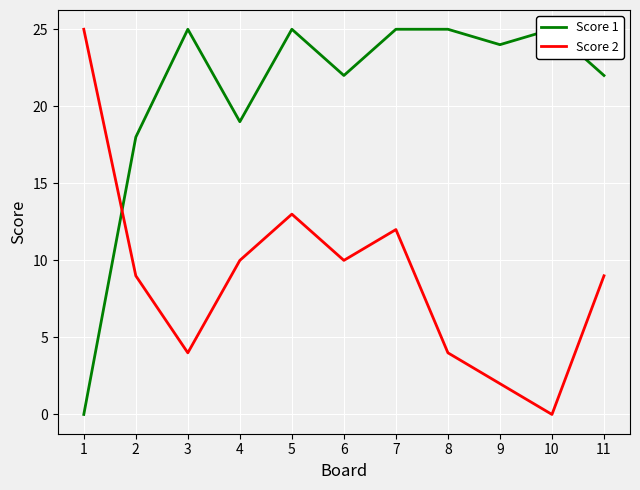

True or false: Score 2 has a value of 9 at 11.

True